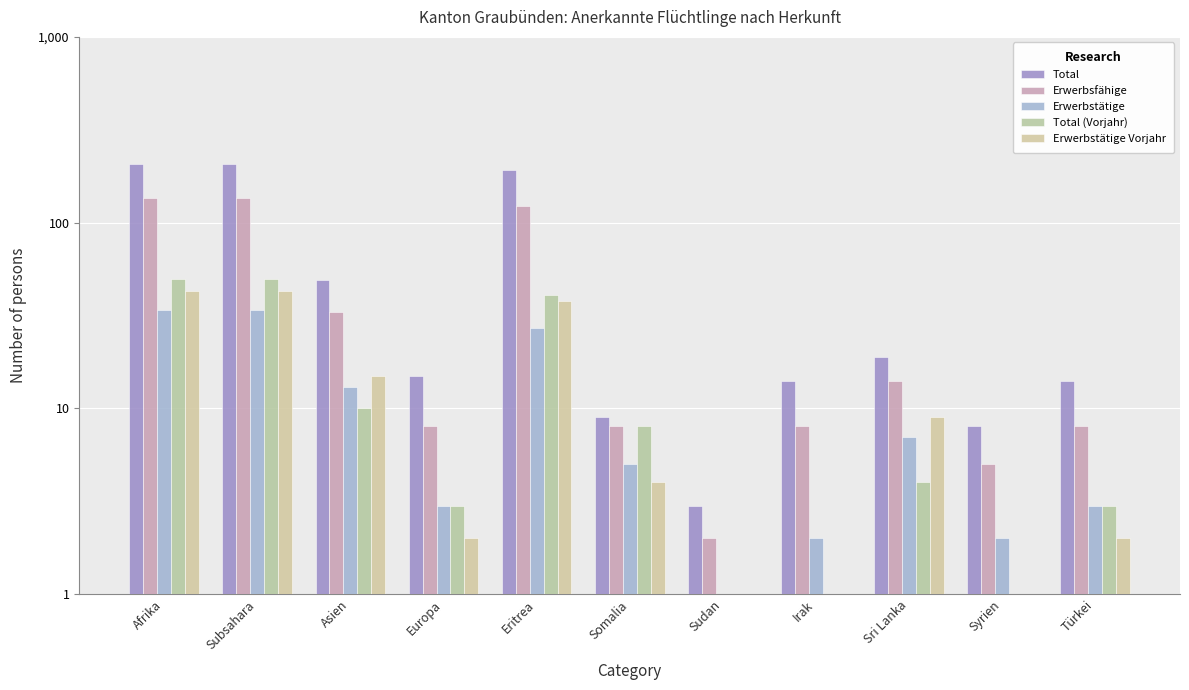

Which series changed the most between Afrika and Sri Lanka?

Total